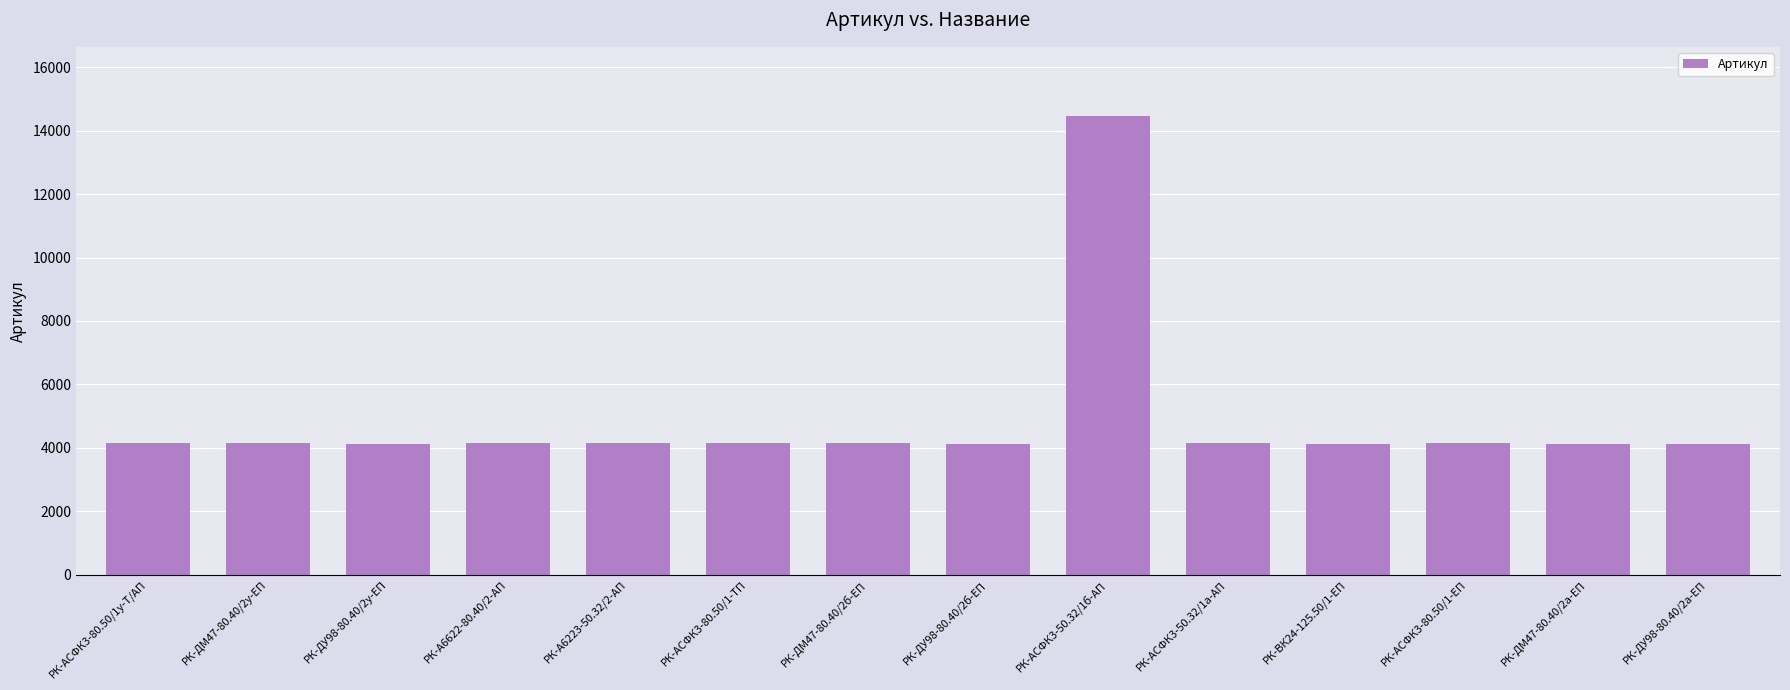

The value at РК-ДУ98-80.40/2а-ЕП is 4131. True or false?

True